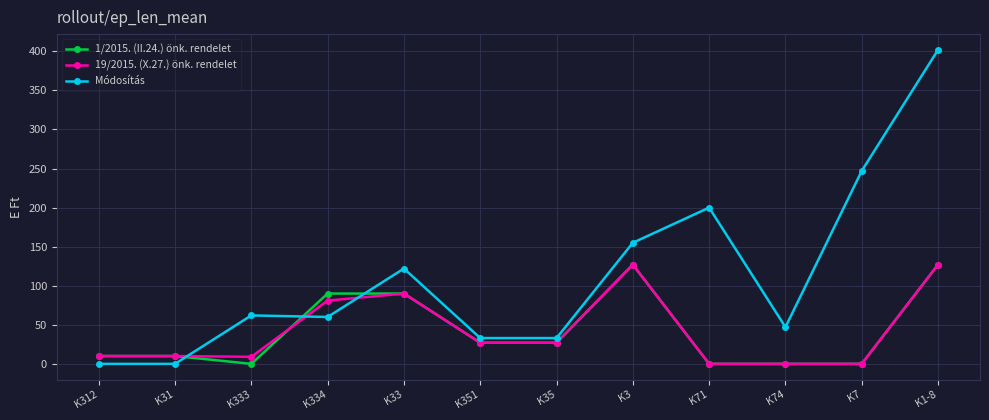

True or false: 1/2015. (II.24.) önk. rendelet has more than 0 points higher than both neighbors.

True